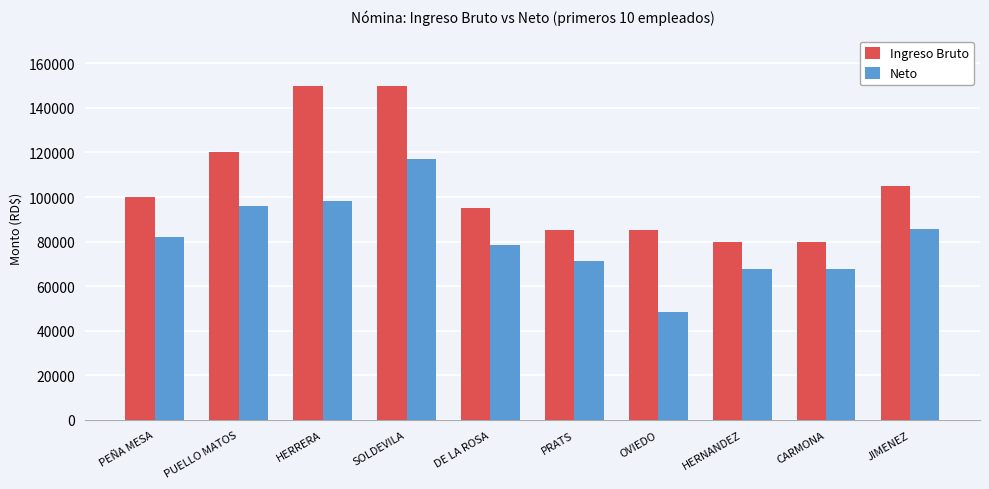

What position from the right is PUELLO MATOS?

9